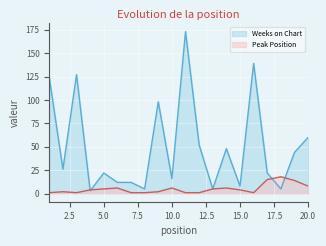

Where do Weeks on Chart and Peak Position first cross each other?

3 and 4